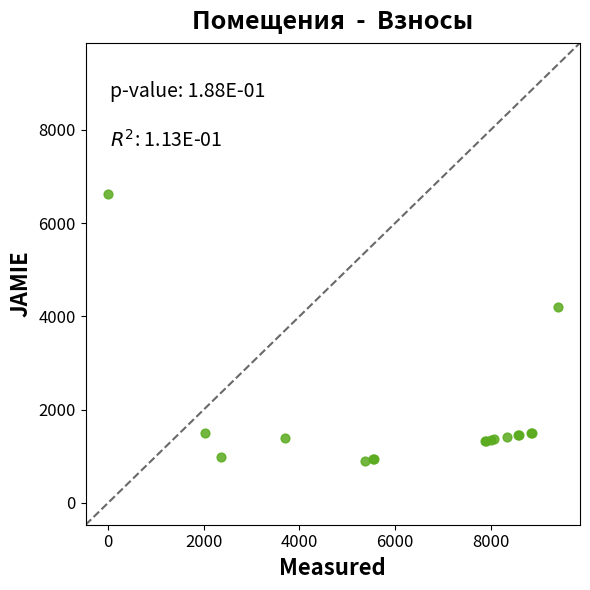

What Y value in the scatter plot is closest to 3763?

4202.3